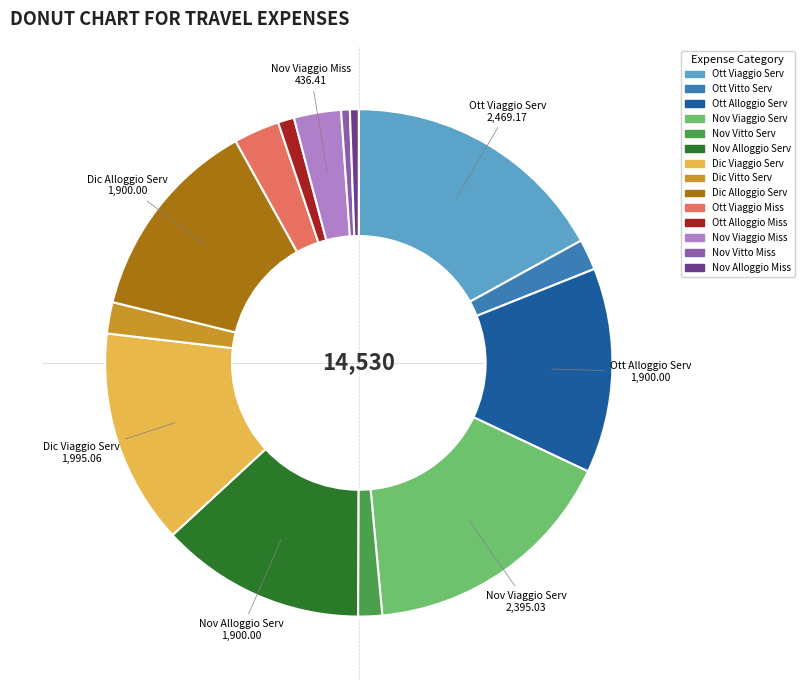

Does any single category account for the majority?

No